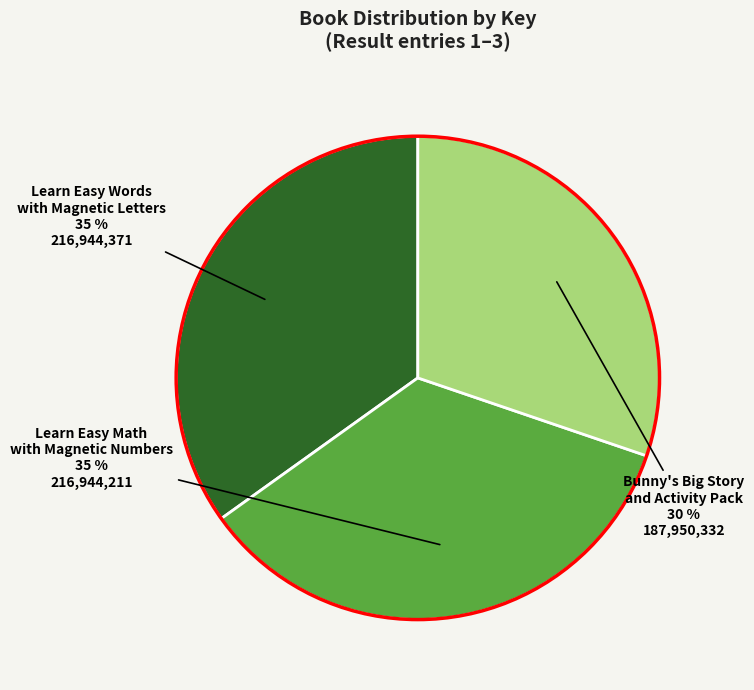

What is the ratio of the value at Learn Easy Math with Magnetic Numbers to the value at Learn Easy Words with Magnetic Letters?

1.0